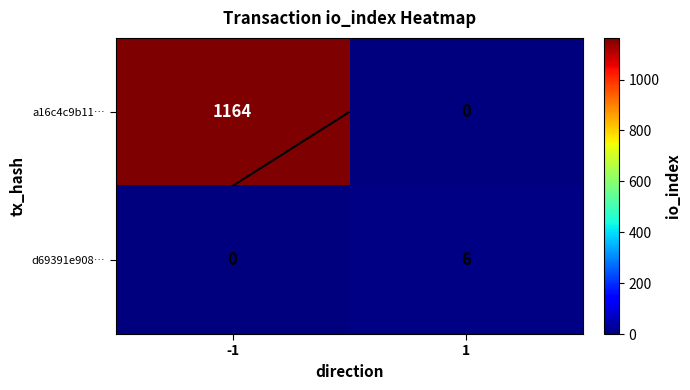

Is the value of d69391e908… at 1 greater than the value of a16c4c9b11… at 1?

Yes